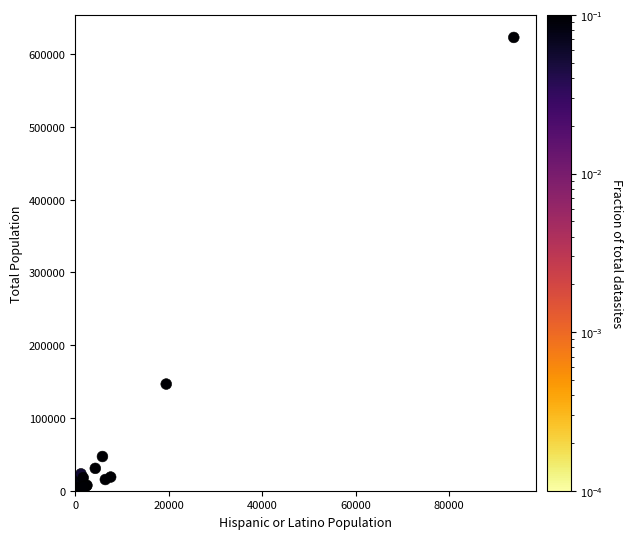

What Y value in the scatter plot is closest to 313011?

146562